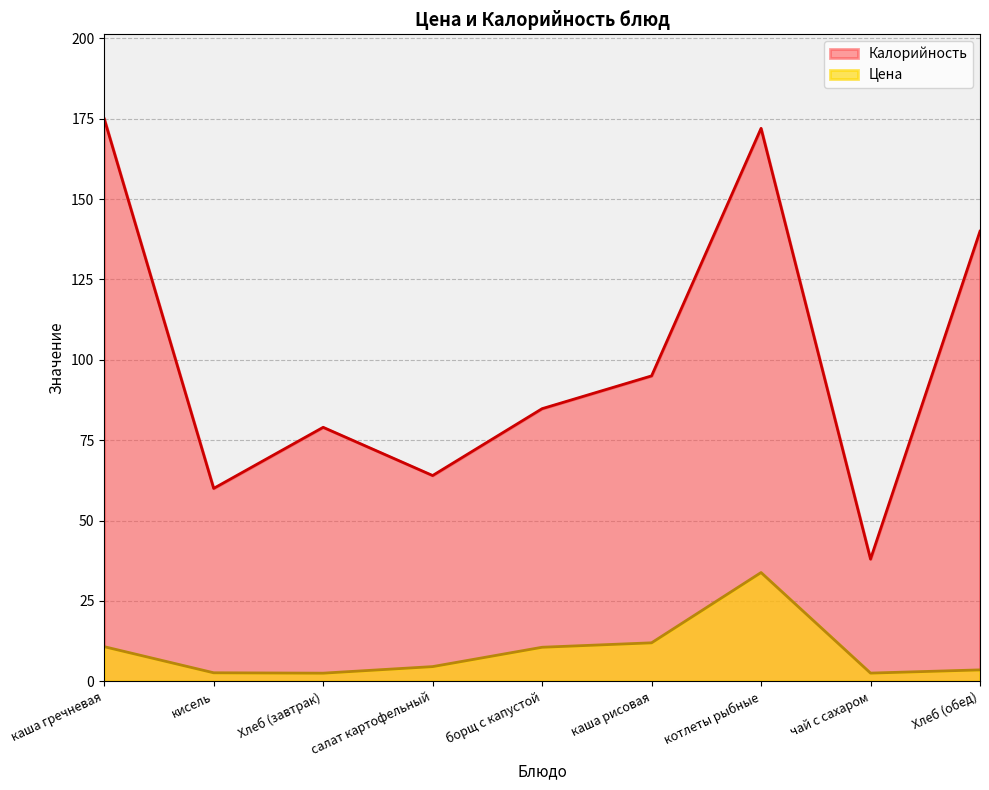

Is the value of Цена at борщ с капустой greater than the value of Калорийность at Хлеб (обед)?

No